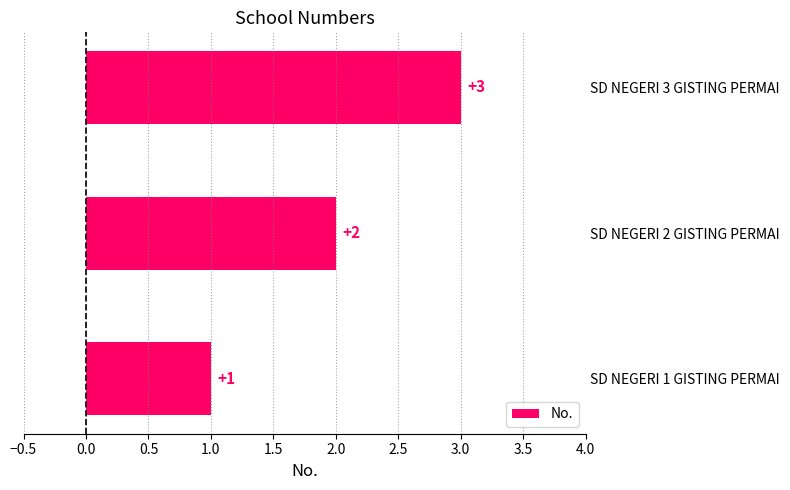

Are the bars grouped side by side (vs. stacked)?

No